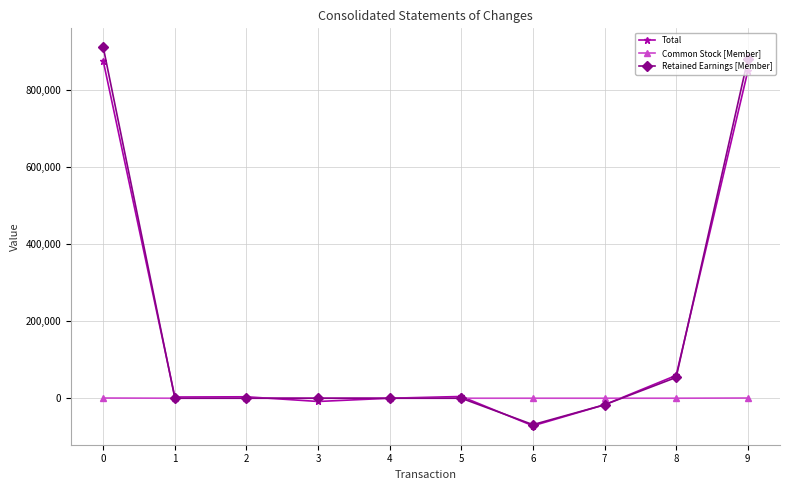

True or false: Common Stock [Member] has more than 0 interior local peaks.

True